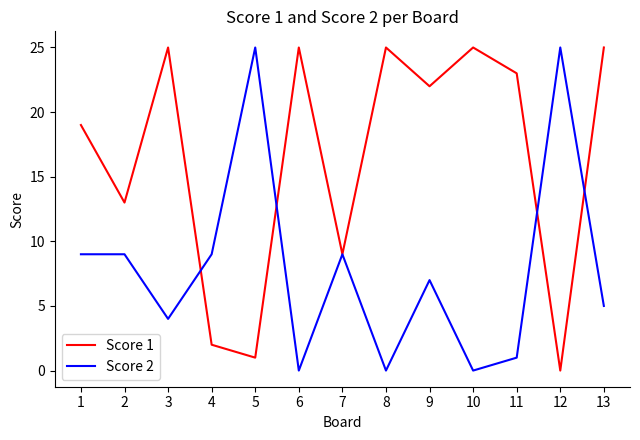

List the series in order of their overall mean, highest first.

Score 1, Score 2